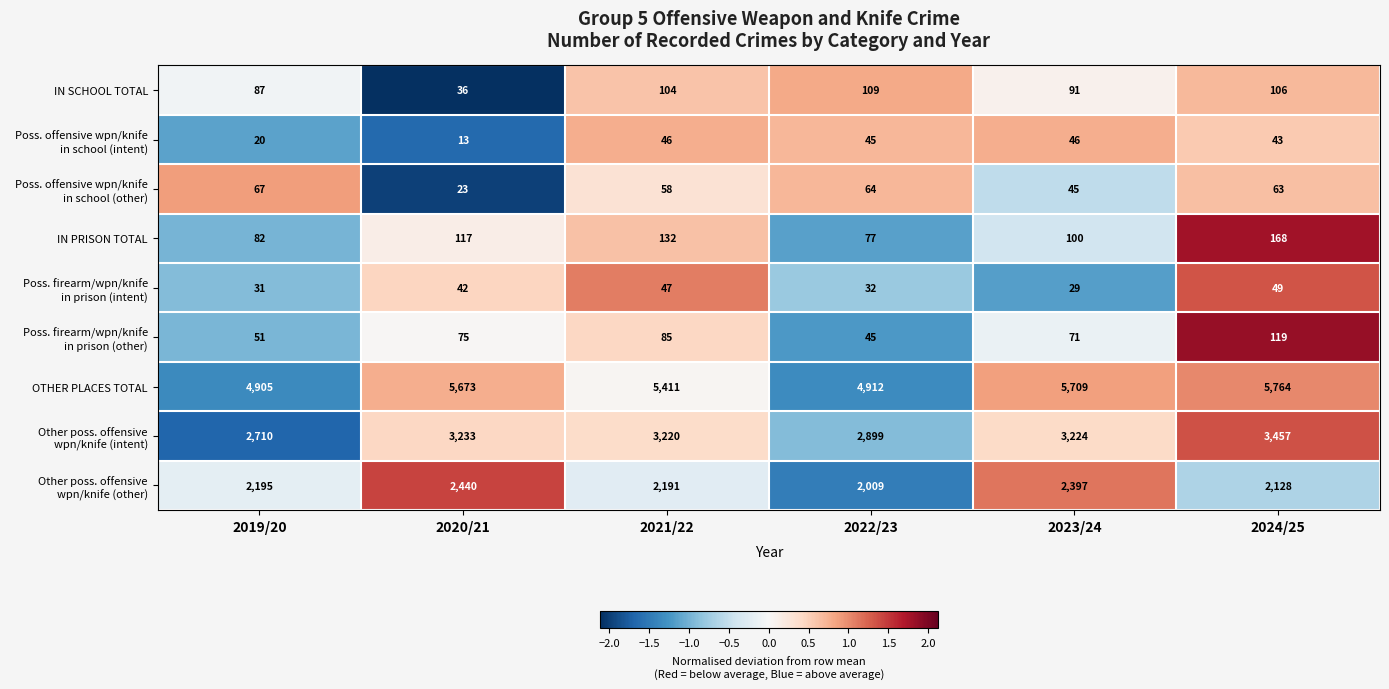

The value of IN PRISON TOTAL at 2021/22 is 132. True or false?

True